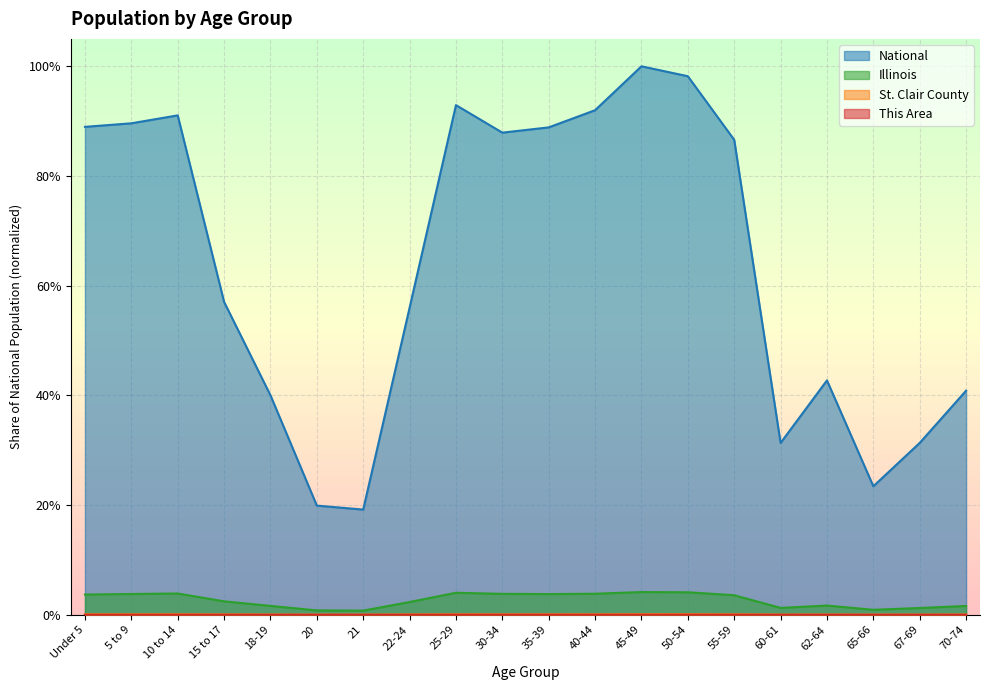

At which label is Illinois closest to 0?

21